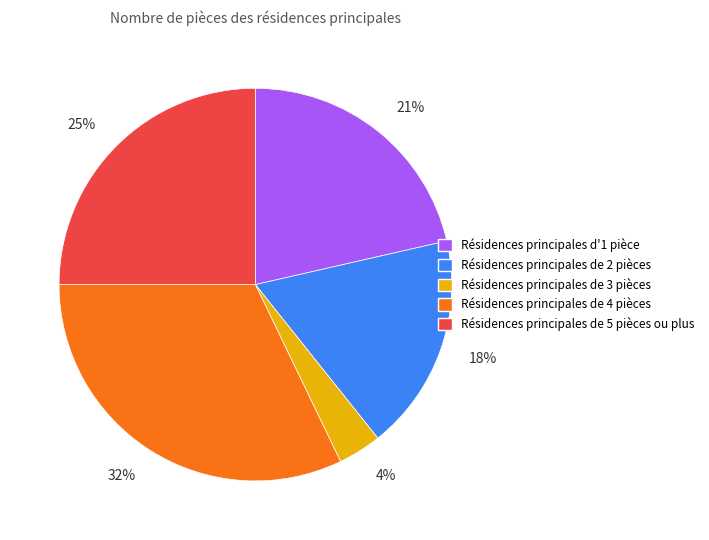

Which has a higher value, Résidences principales de 2 pièces or Résidences principales de 3 pièces?

Résidences principales de 2 pièces